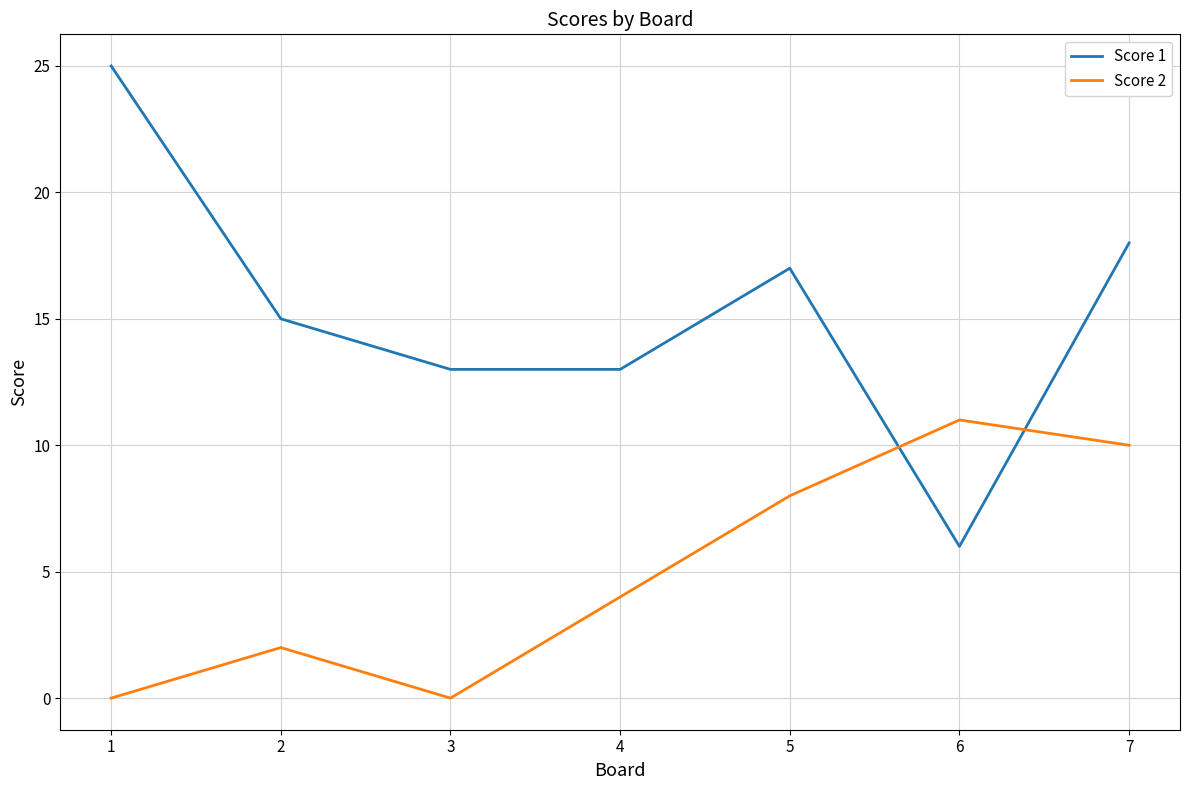

True or false: Score 1 has a value of 14 at 1.

False